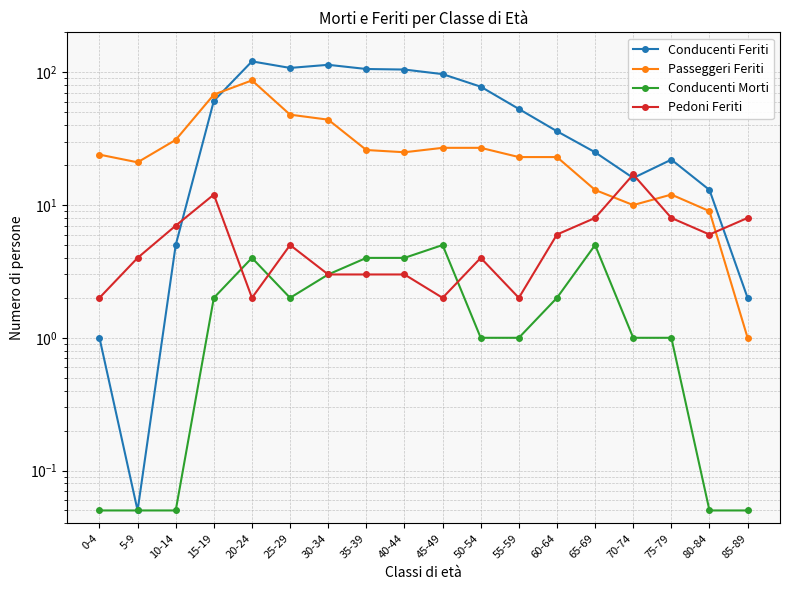

How many data points does each series have?

18